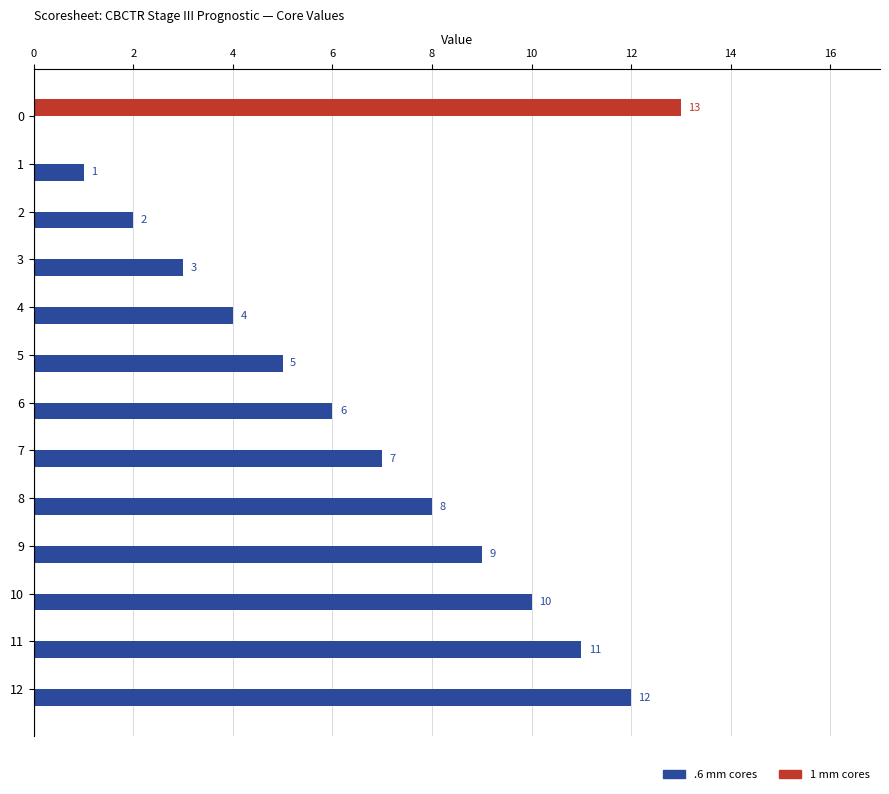

What is the greatest value displayed?

13